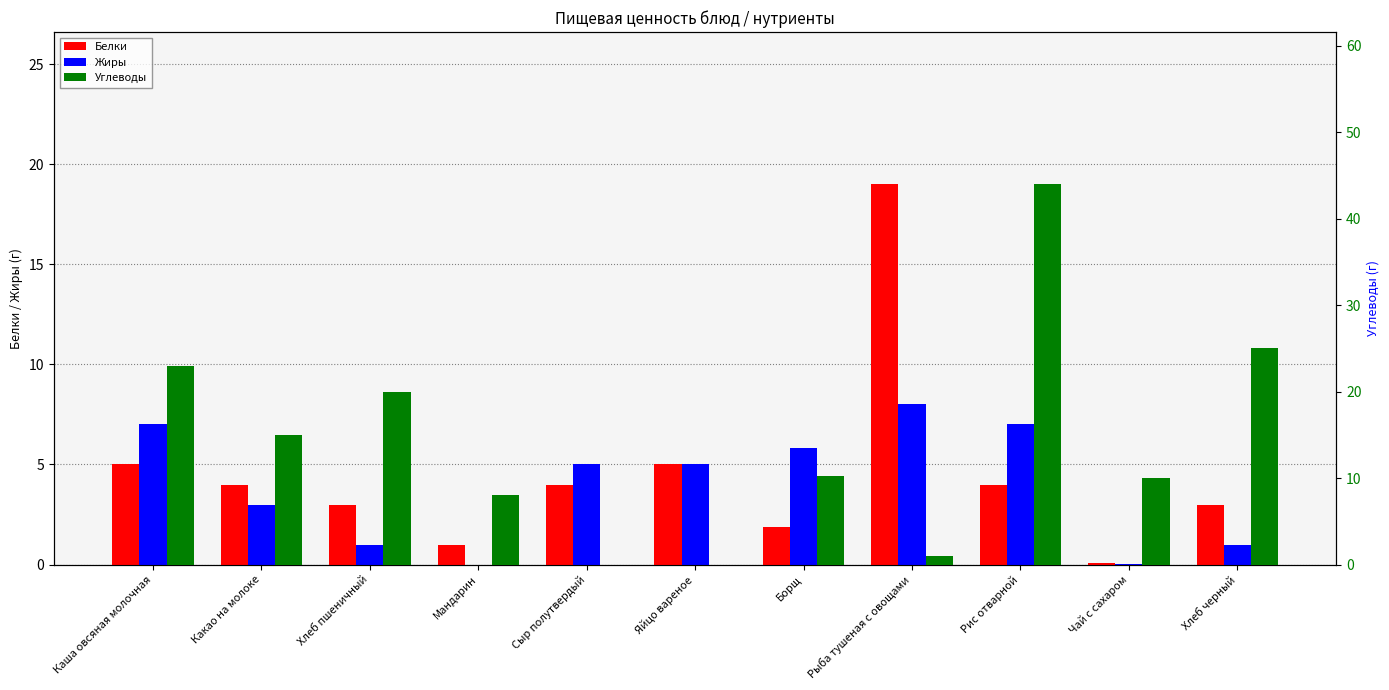

Which series has the largest total across all categories?

Углеводы